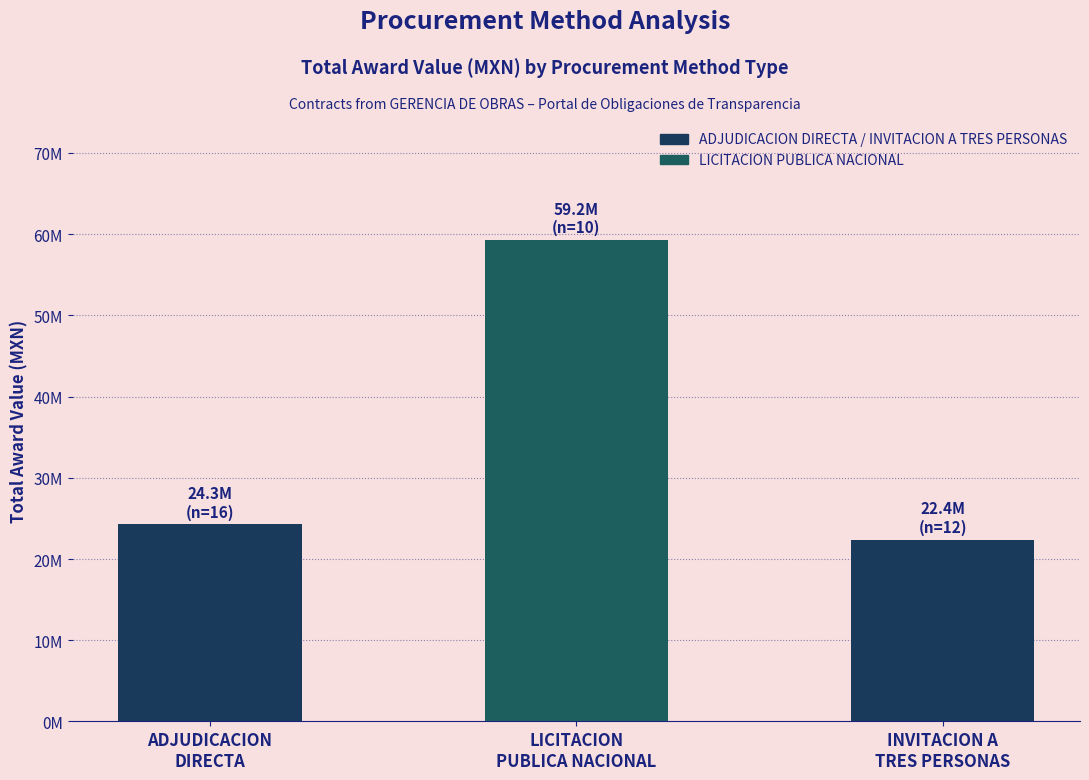

Reading left to right, what are all the values shown in this chart?

24261467.0	59246961.4	22373175.5